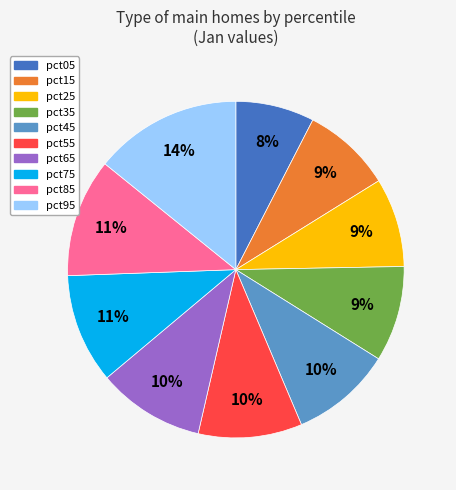

The pct05 slice represents 8% of the pie. True or false?

True